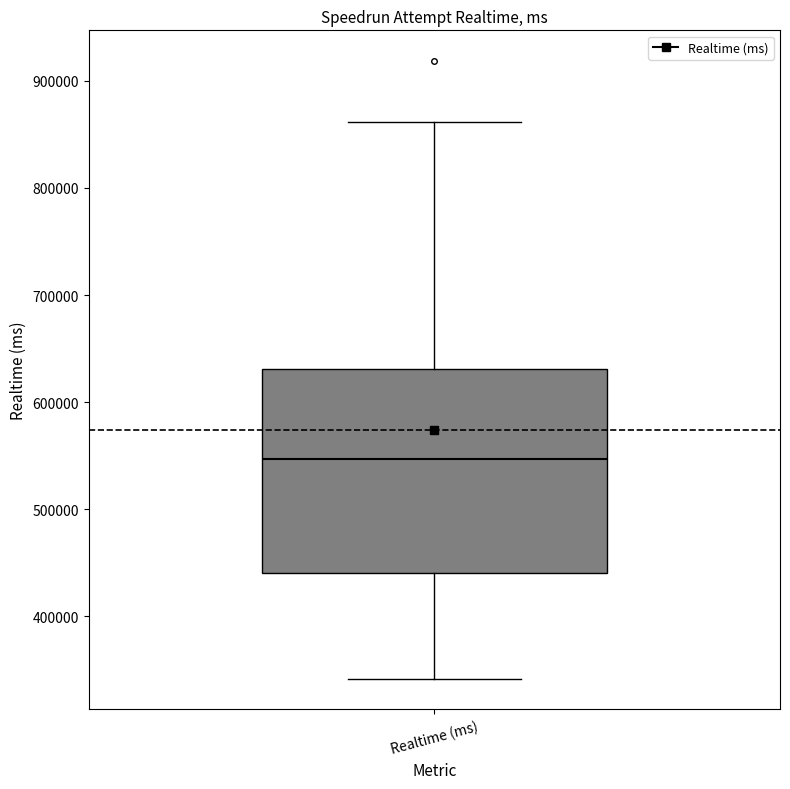

Read this box plot against the y-axis: the position of the median line, the range covered by the box, and the ends of both whiskers. The values are not printed on the chart, so give them approximately, as read against the axis.

median 550000, box 440000 to 630000, whiskers 340000 to 860000